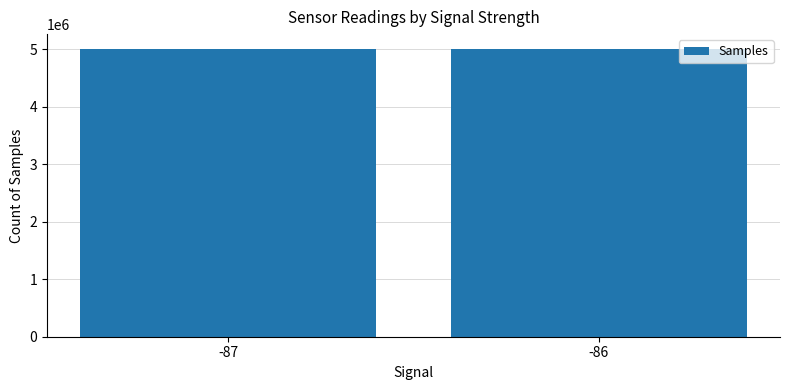

What is the minimum value shown in the chart?

5009694